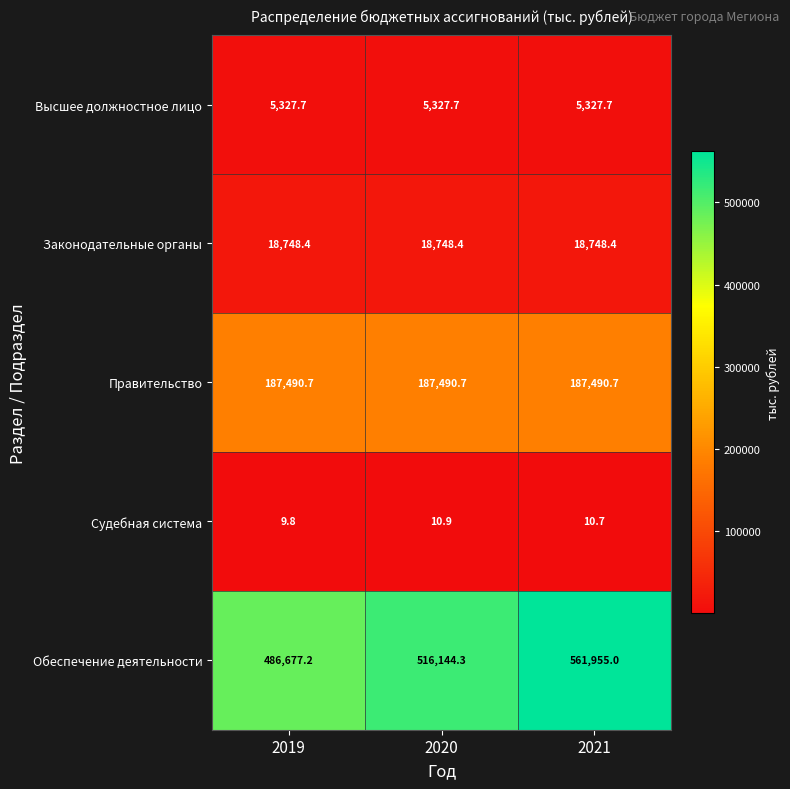

Count the number of categories in the chart.

3